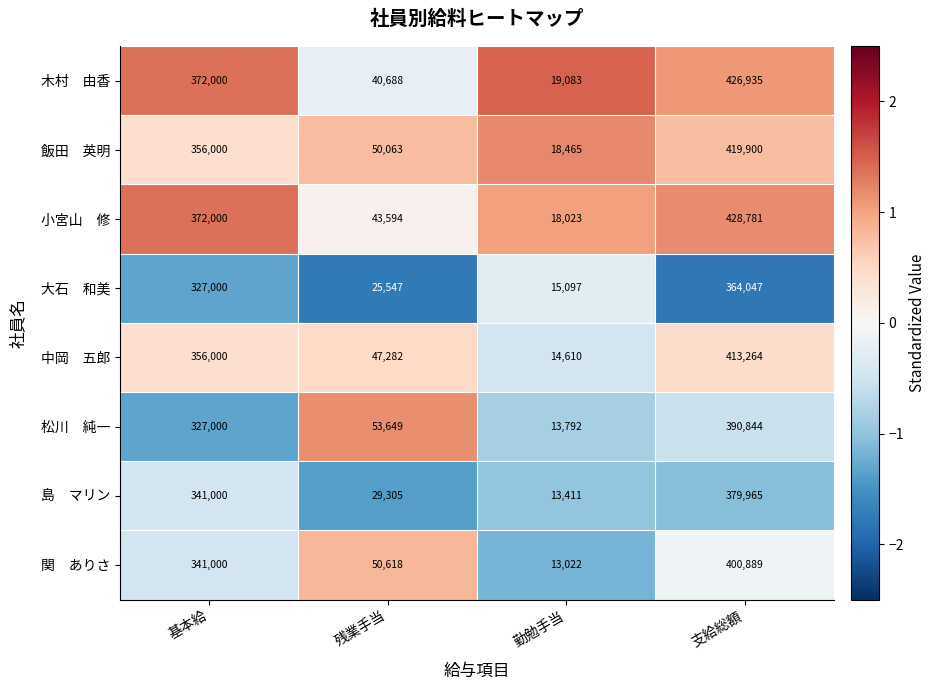

How many data points does each series have?

4